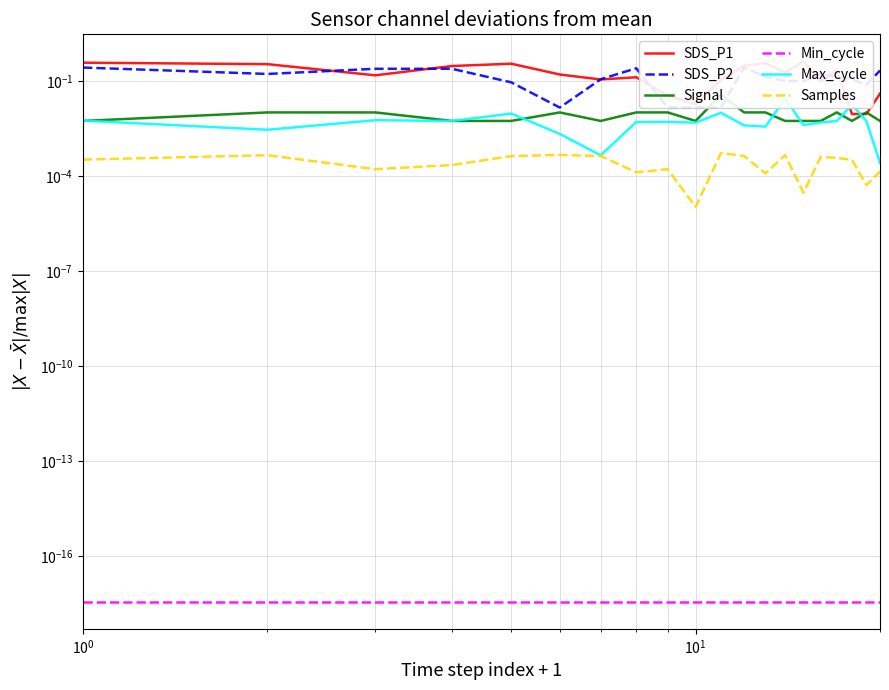

Count the number of categories in the chart.

20